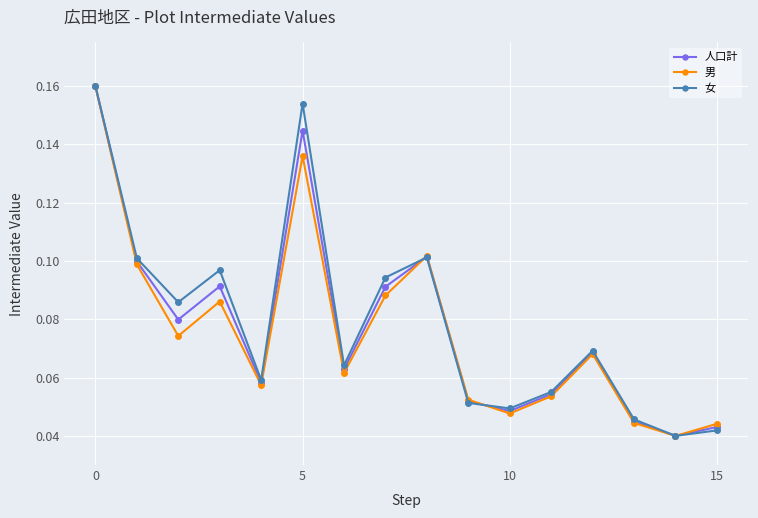

At how many categories does at least one series exceed 0?

16